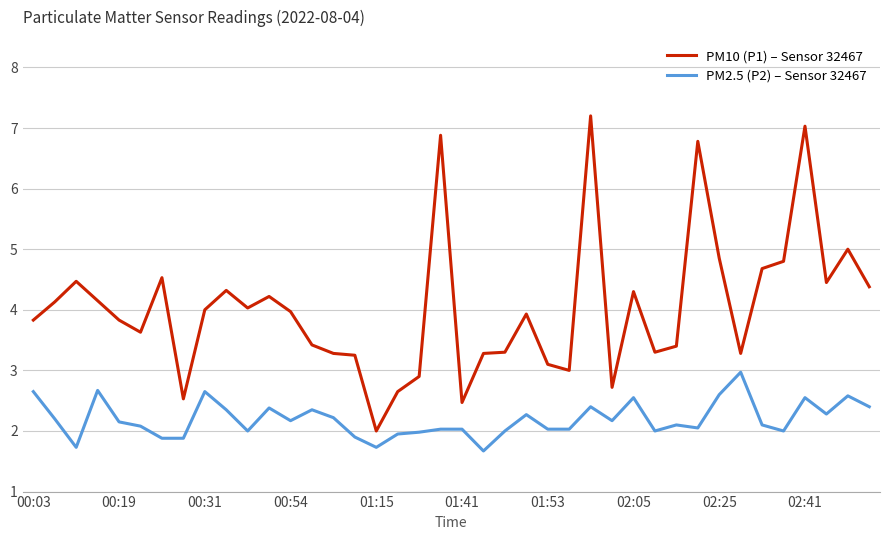

List the series in order of their peak value, lowest first.

PM2.5 (P2) – Sensor 32467, PM10 (P1) – Sensor 32467